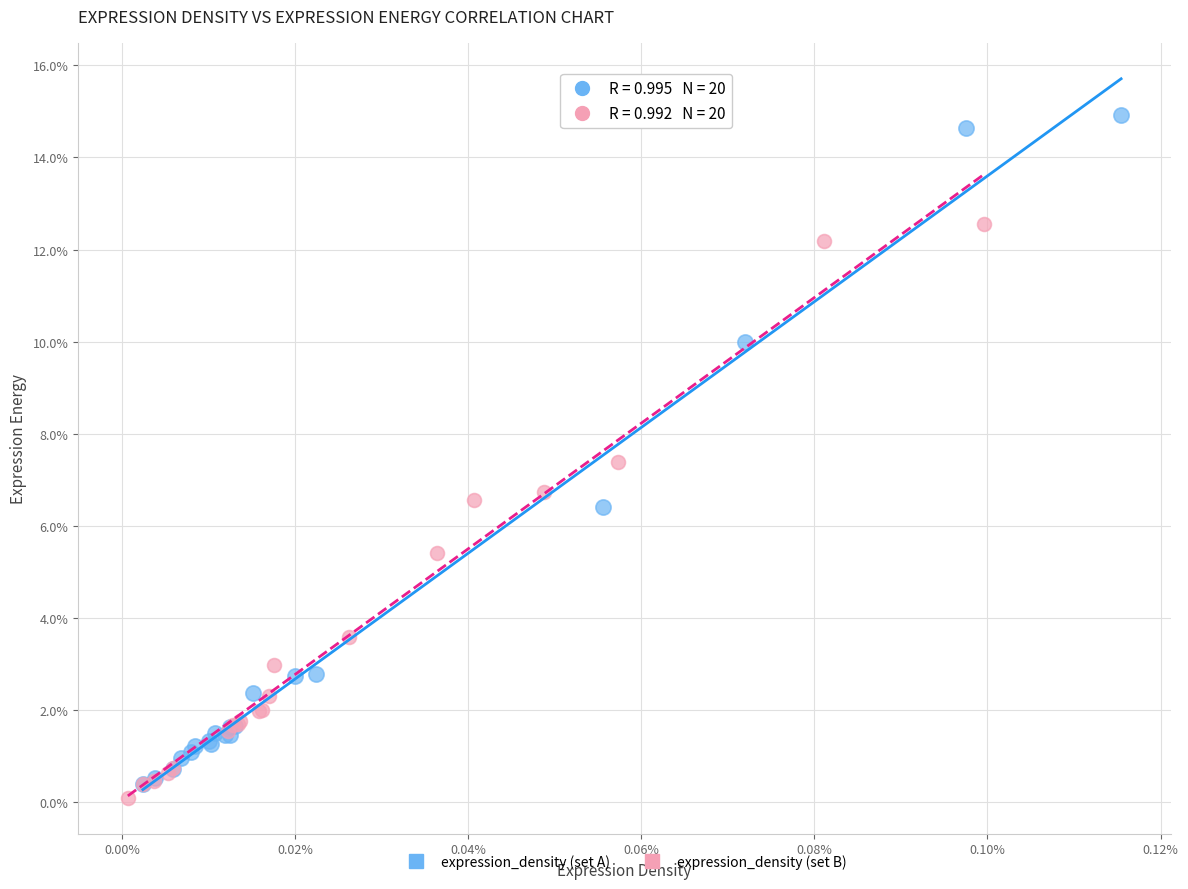

Which series reaches the maximum Y coordinate?

expression_density (set A)